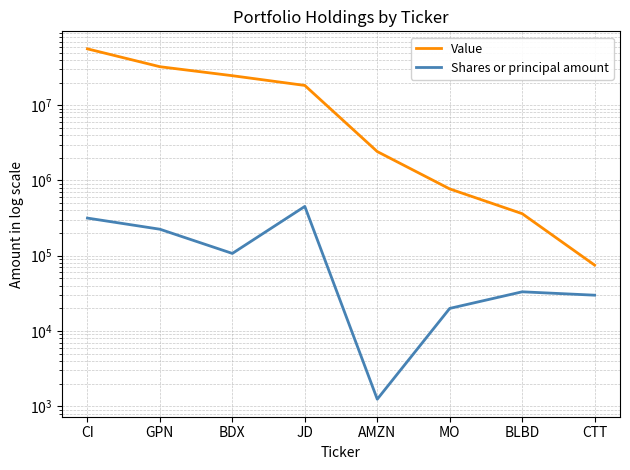

At which label does Shares or principal amount reach its minimum?

AMZN